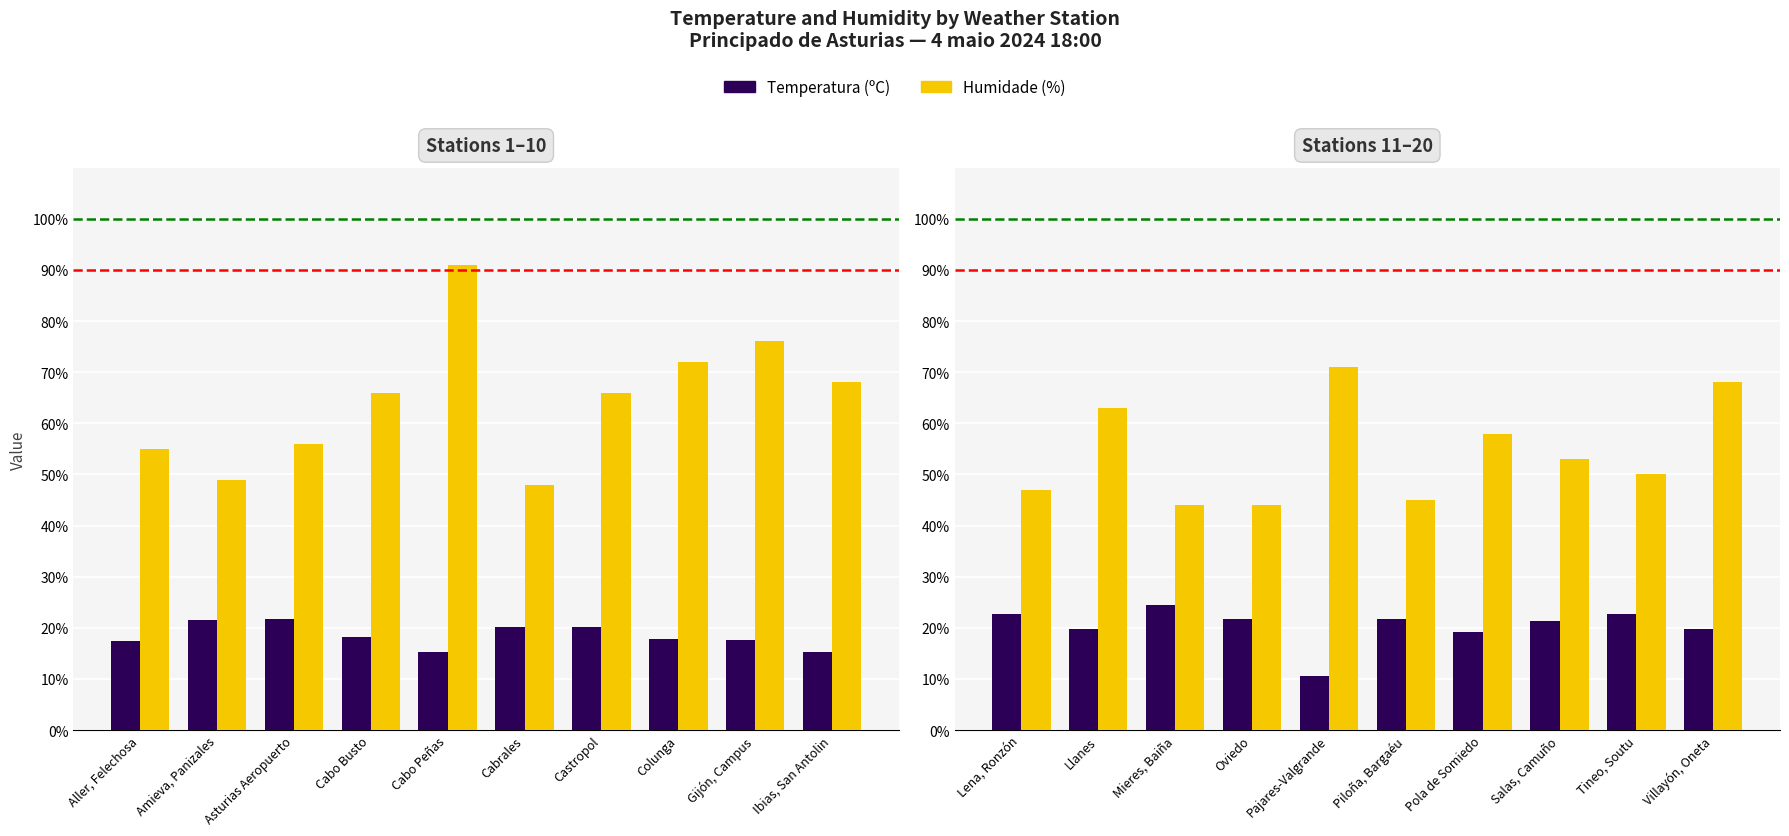

What is the label of the 4th bar from the left?

Oviedo